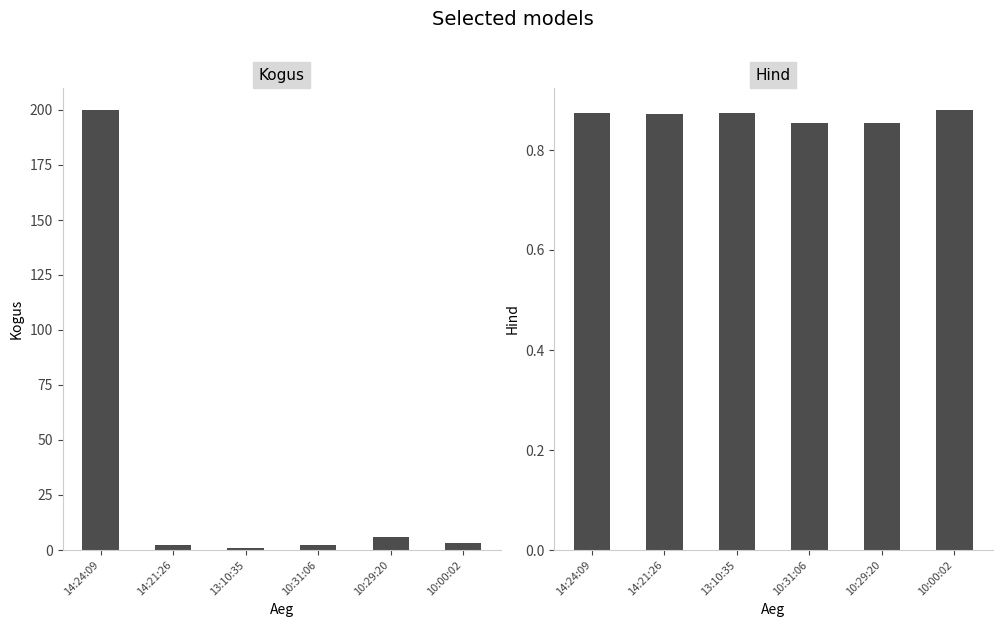

Is it true that Hind equals 0.9 at 10:00:02?

True